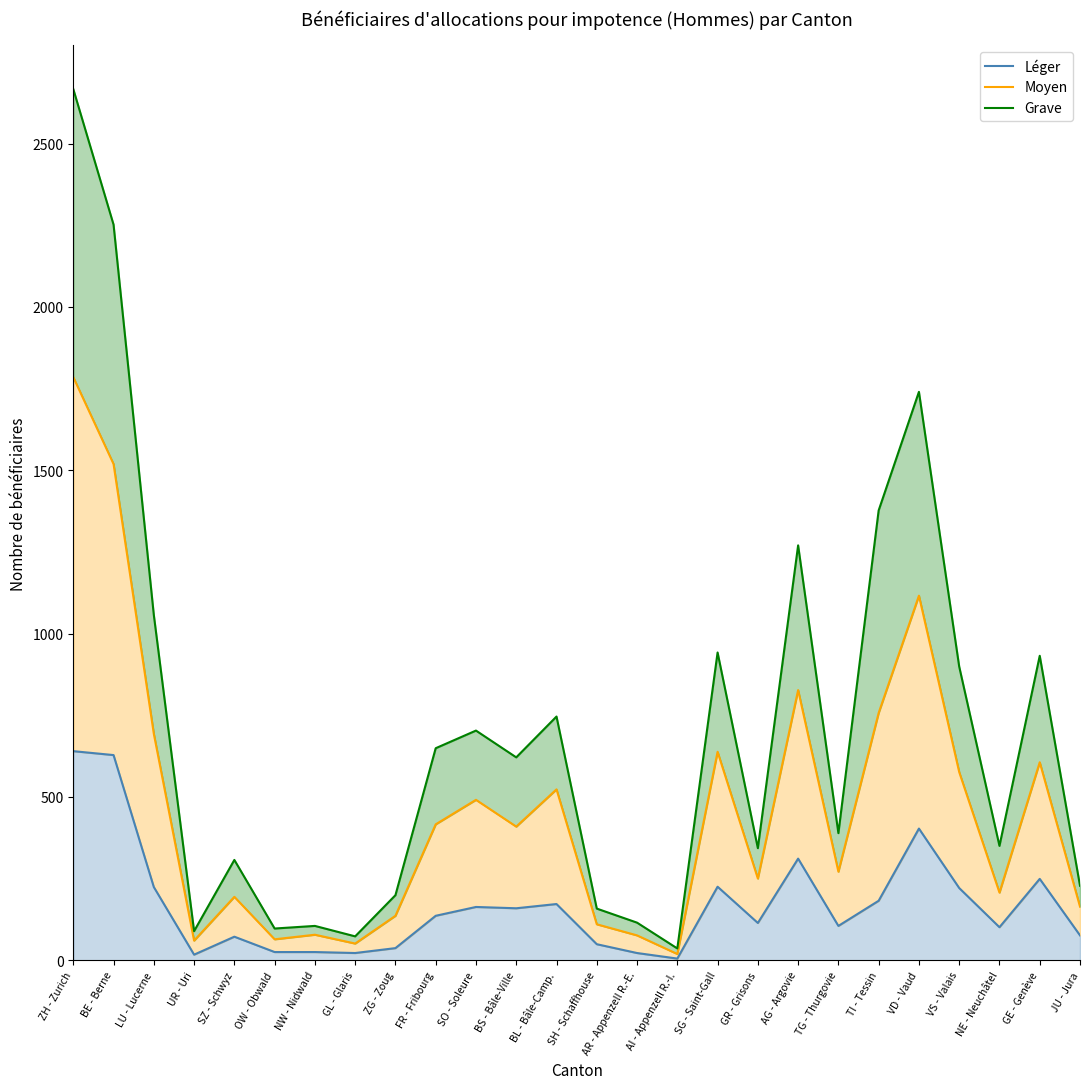

At how many categories does at least one series exceed 1257?

5